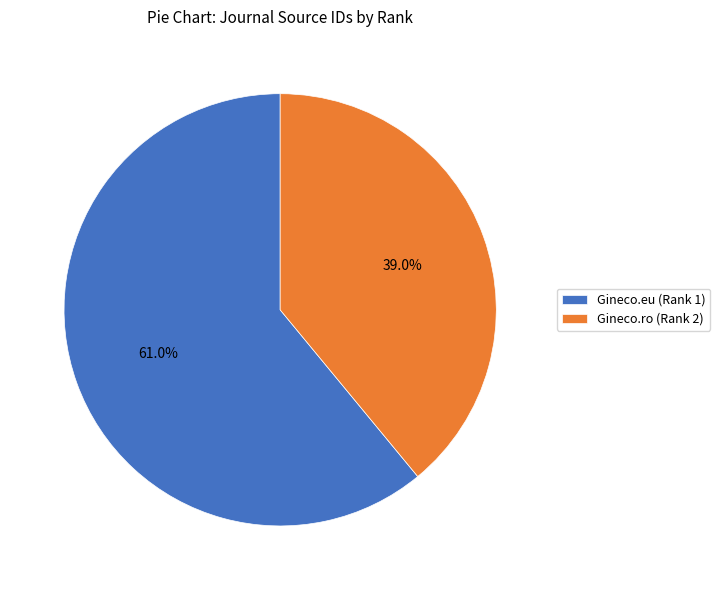

Between Gineco.eu (Rank 1) and Gineco.ro (Rank 2), which is larger?

Gineco.eu (Rank 1)